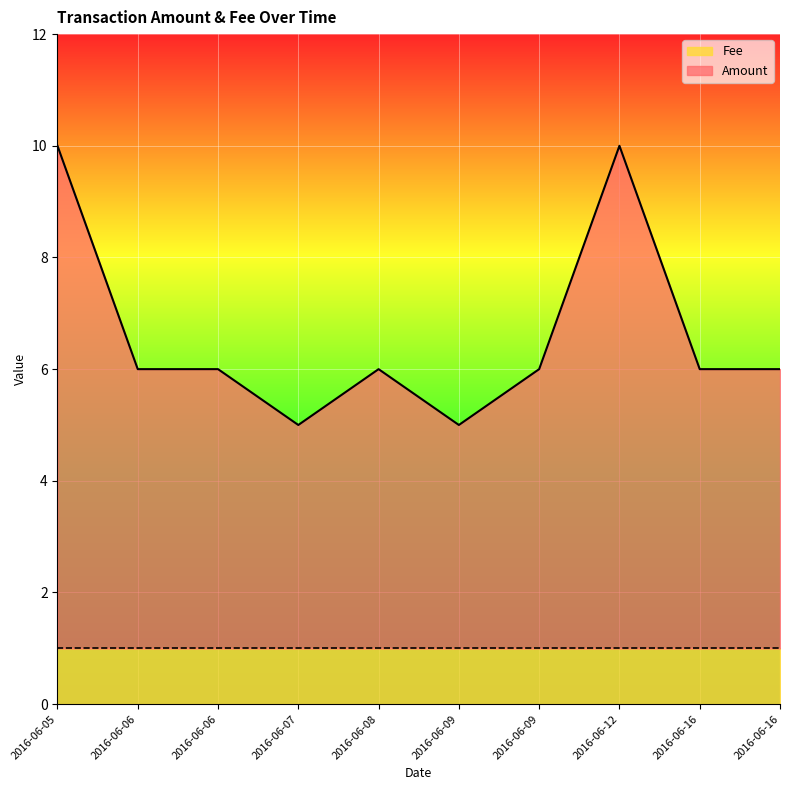

What is the average value of the Amount (line) series?

7